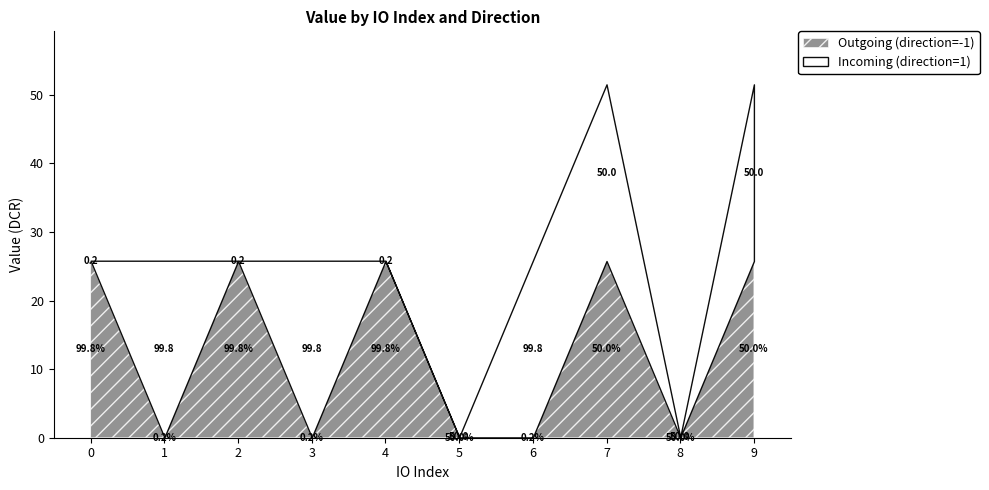

True or false: Outgoing (direction=-1) has a value of 12.4 at 7.

False